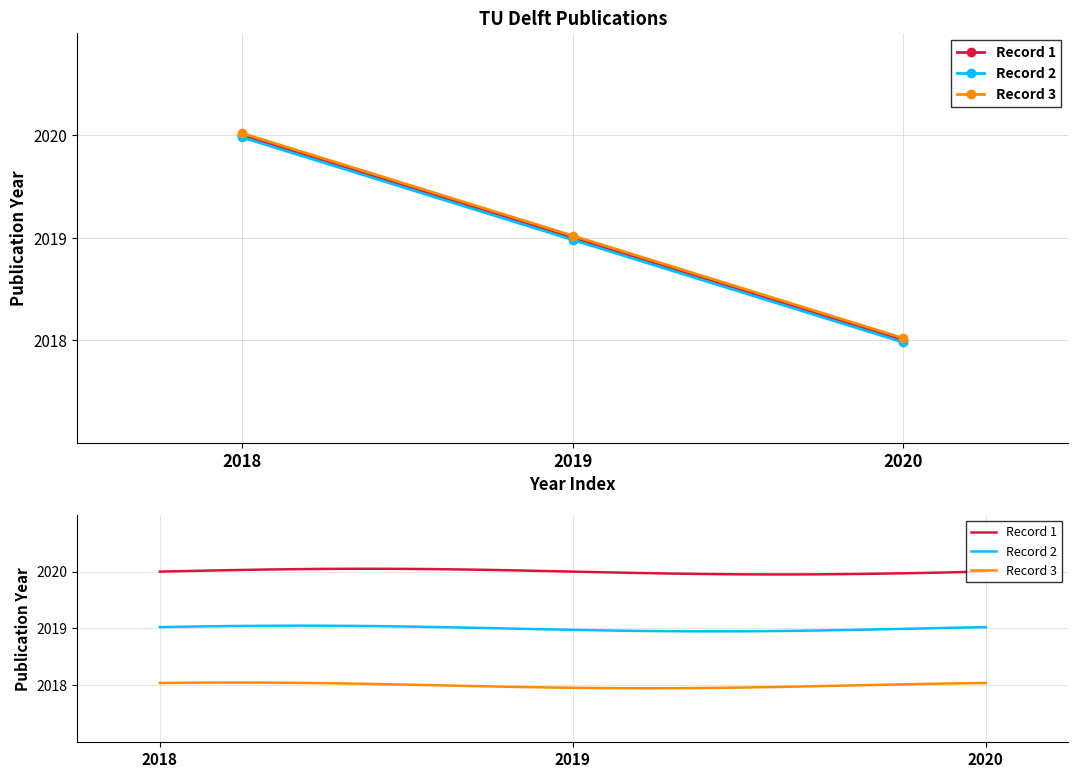

The chart shows a value of 2901 at 2019. True or false?

False